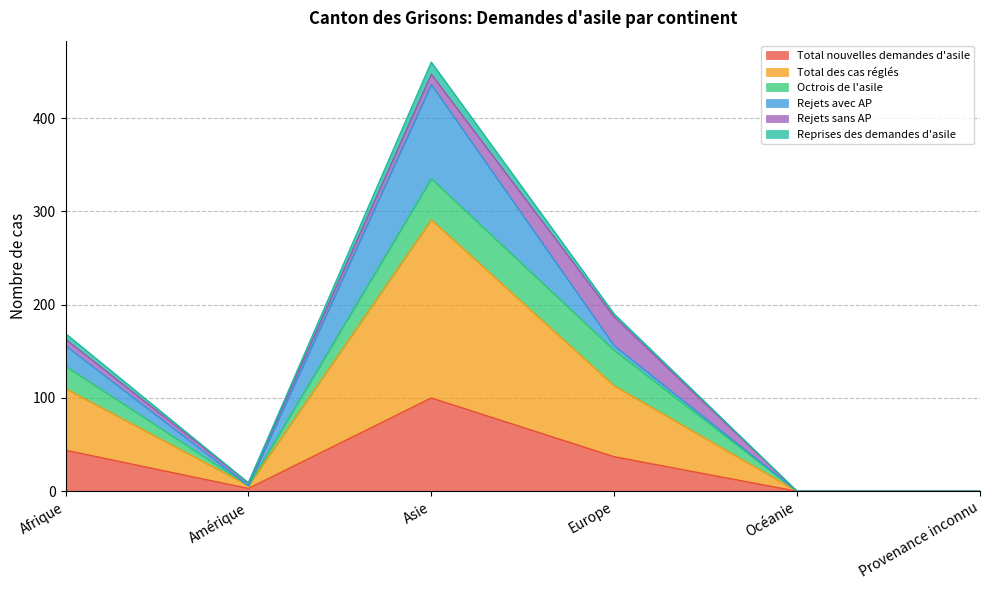

List the labels in order of Total des cas réglés value, smallest first.

Océanie, Provenance inconnu, Amérique, Afrique, Europe, Asie